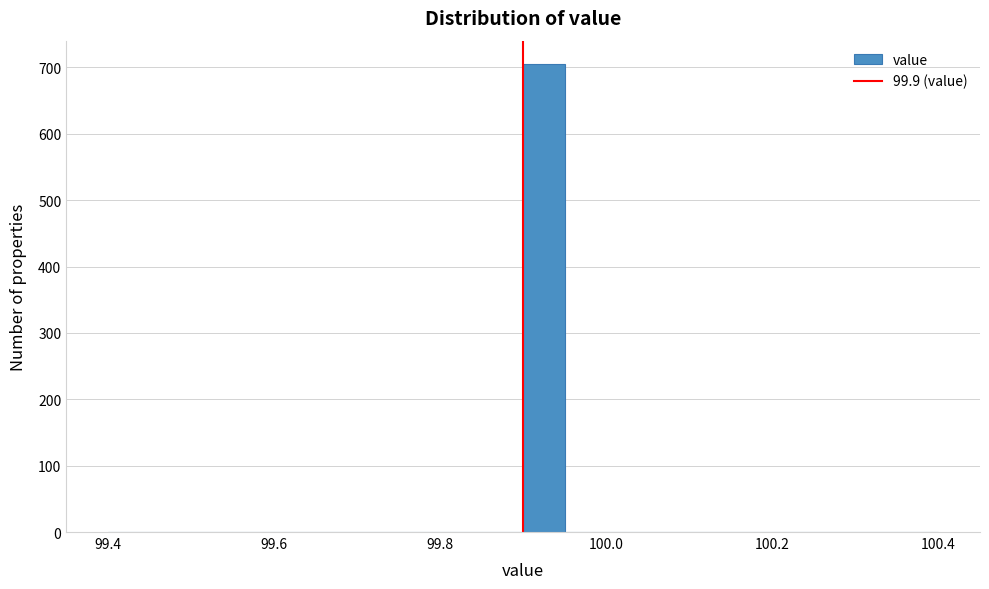

Around what value on the x-axis is the tallest bar? Give the approximate position of its centre, as read against the axis.

99.92